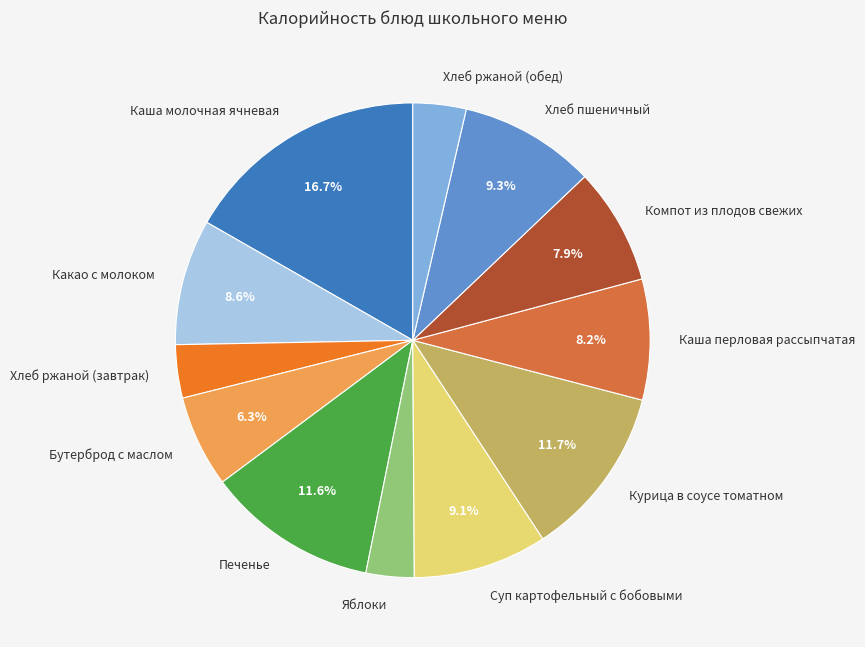

The Печенье slice represents 12% of the pie. True or false?

True